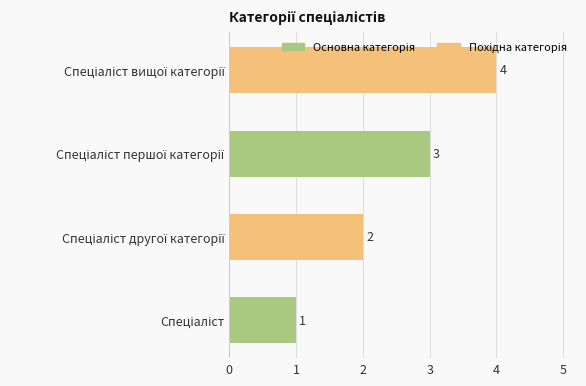

What is the sum of all values?

10